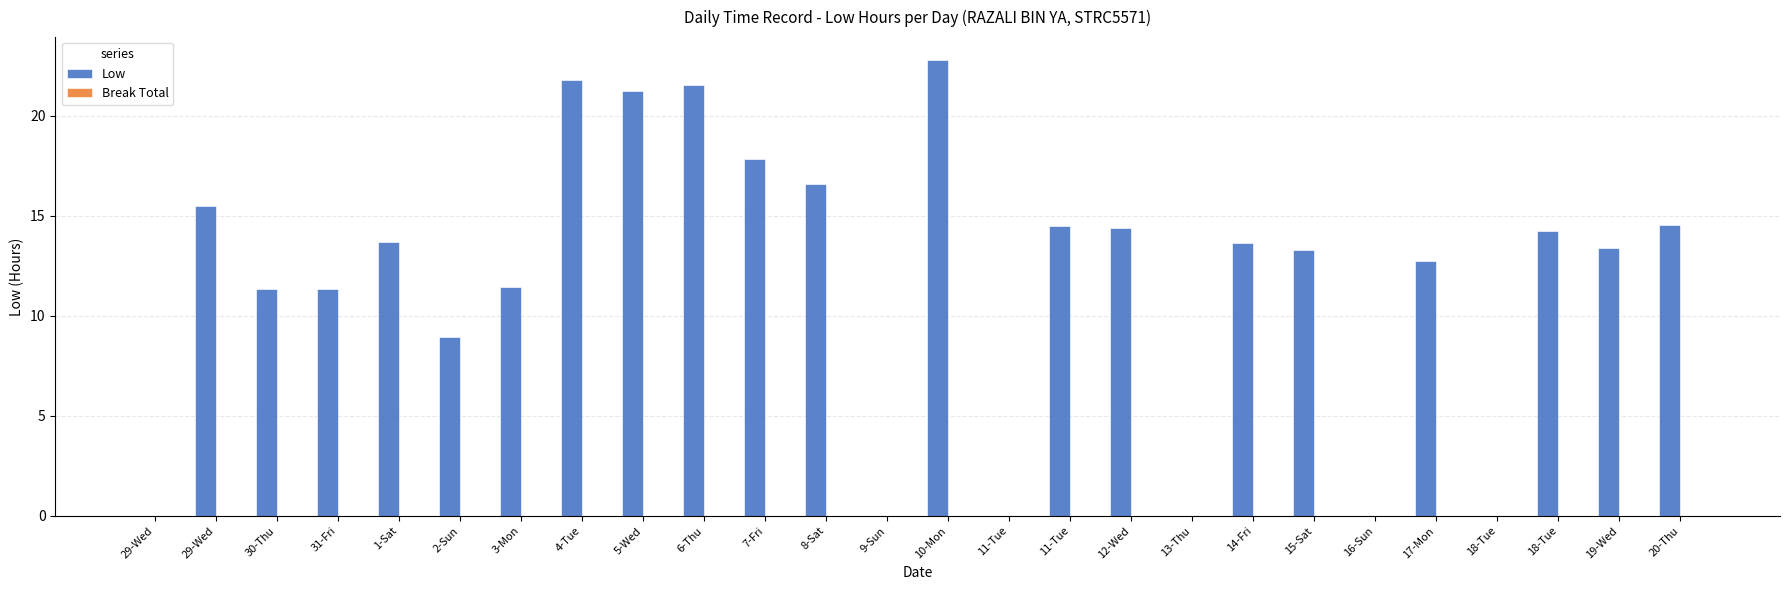

How many values exceed 13?

15